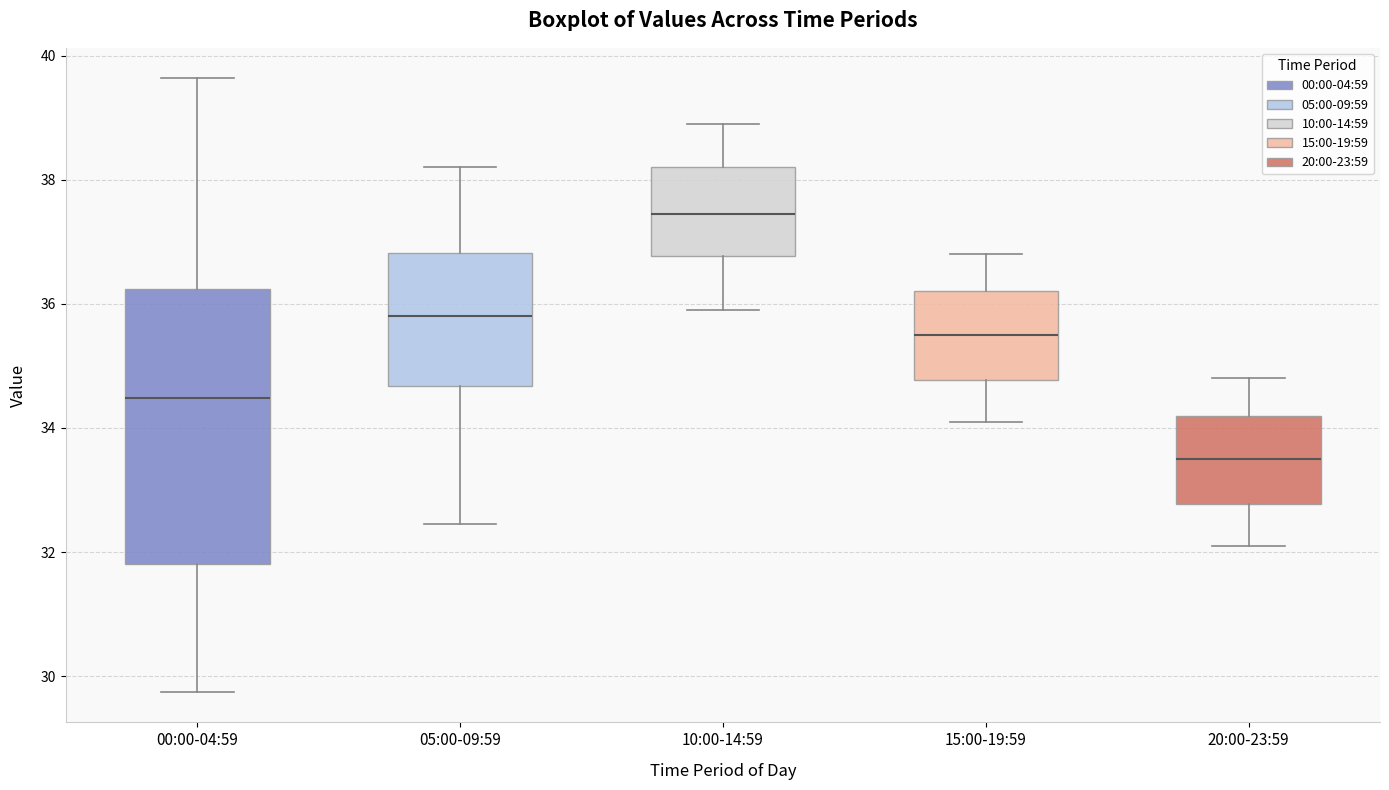

Where does the lower whisker of the box for 20:00-23:59 end on the y-axis? The values are not printed on the chart, so give them approximately, as read against the axis.

32.2